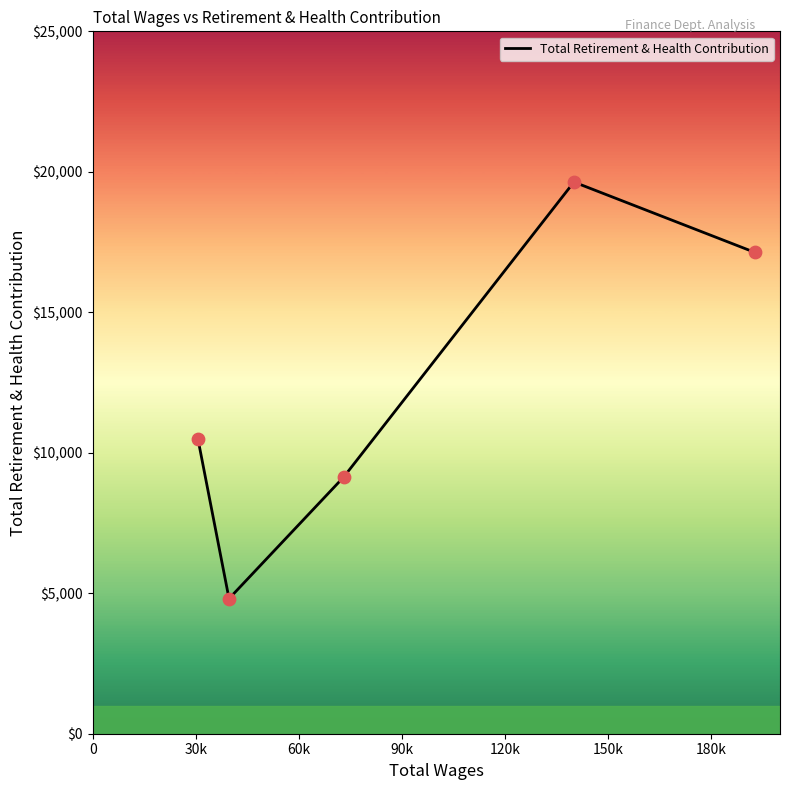

What is the difference between the maximum and minimum values?

14829